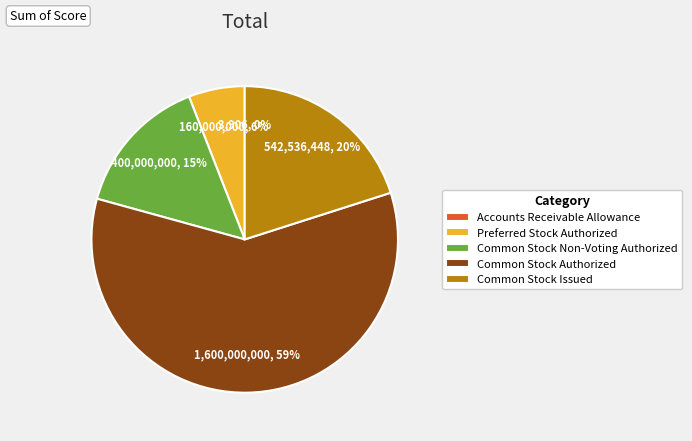

What is the largest slice in the pie chart?

Common Stock Authorized